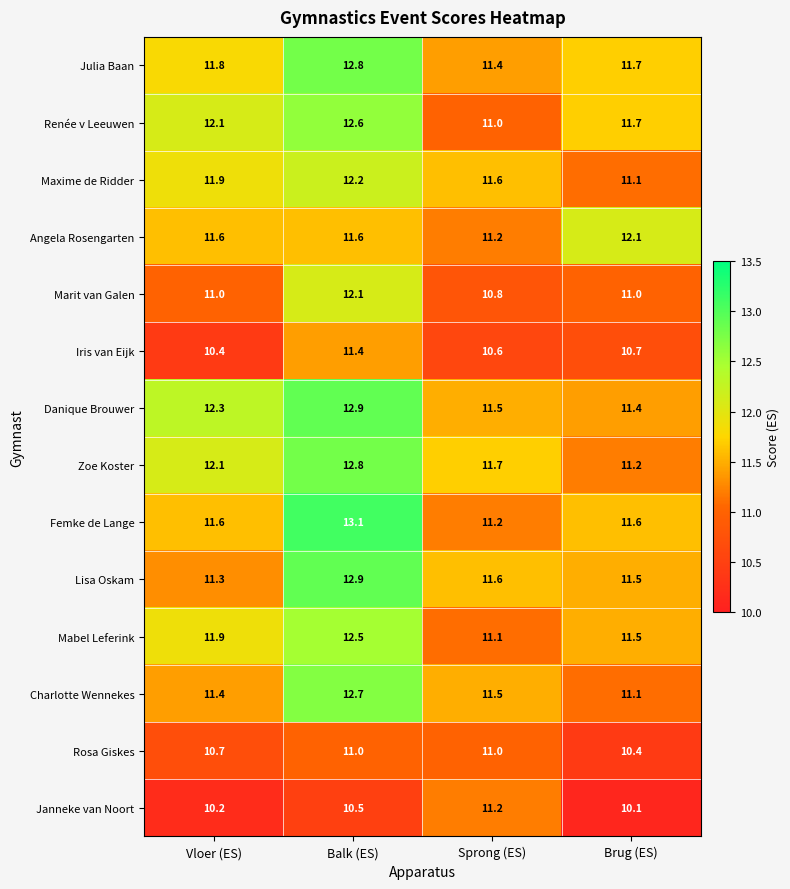

Count the number of categories in the chart.

4